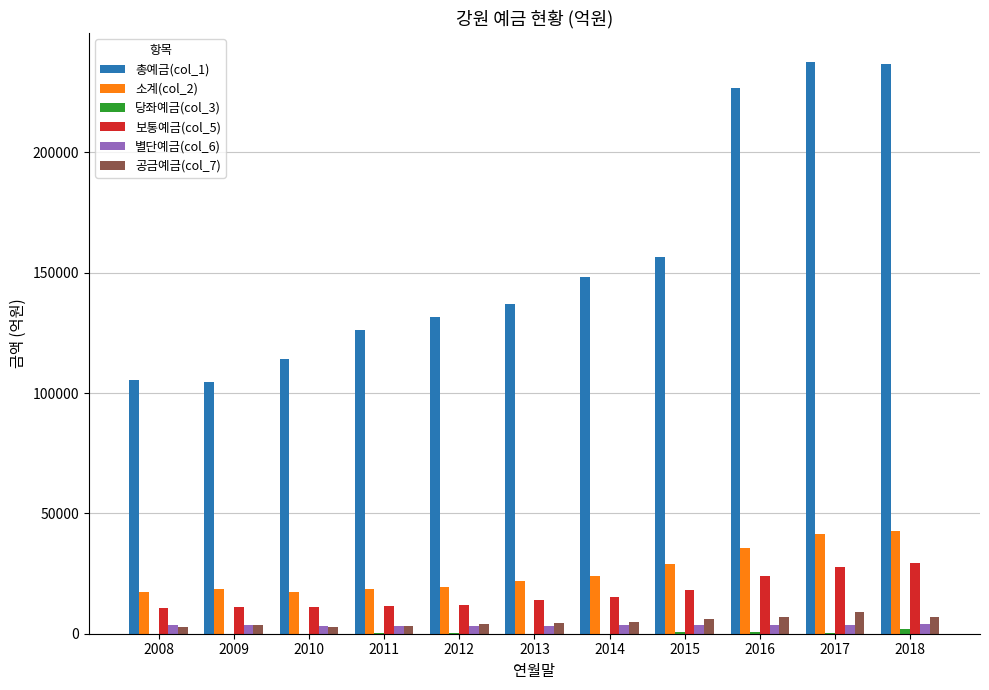

What is the approximate value of 공금예금(col_7) at 2014?

4961.2